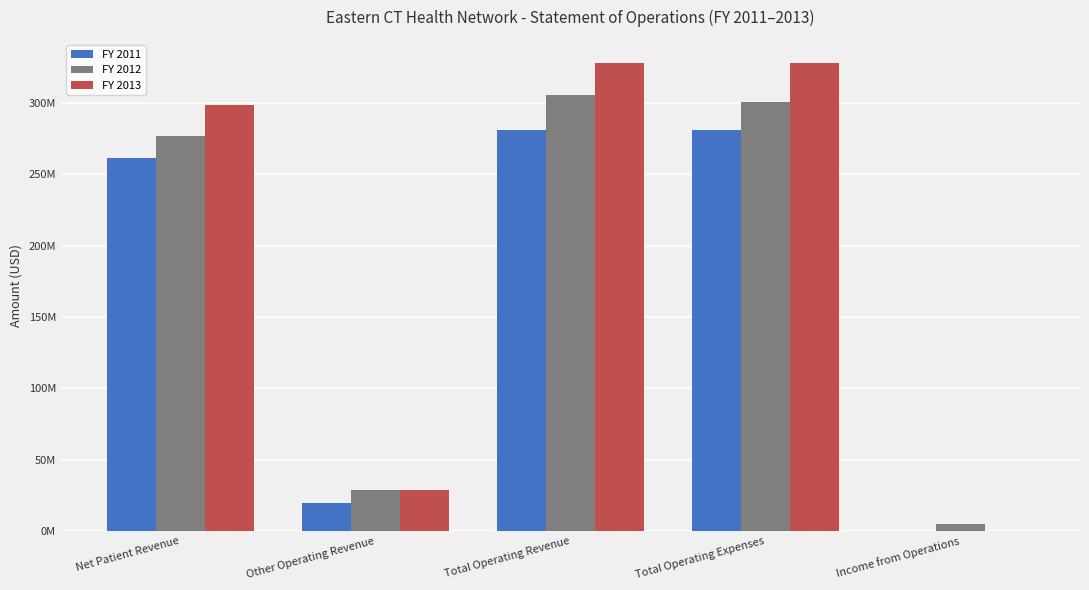

What are all the series names shown in the legend?

FY 2011, FY 2012, FY 2013